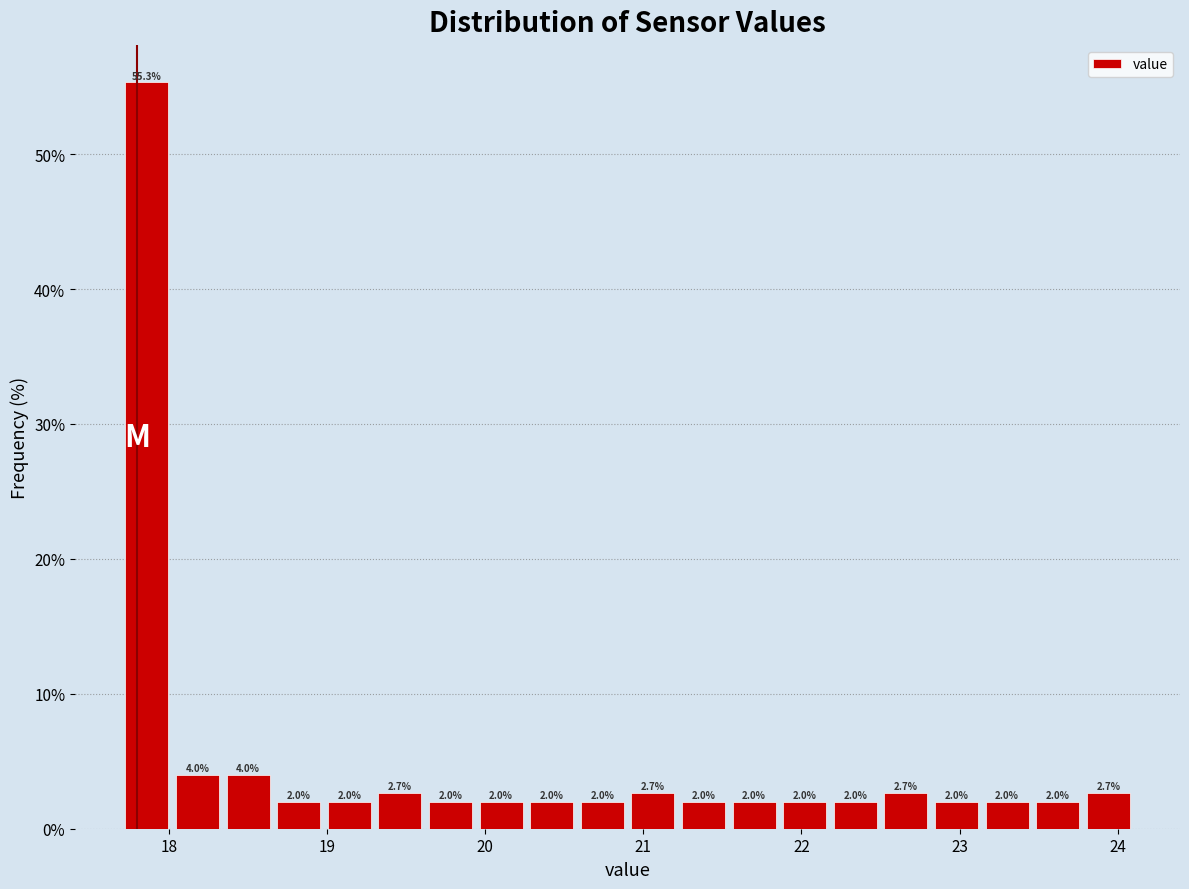

Read against the x-axis, roughly where is the centre of the tallest bar?

17.9